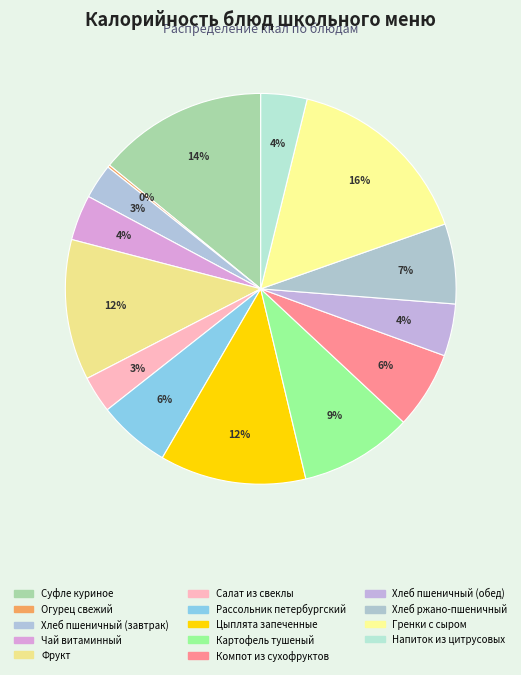

To the nearest percent, what portion does Салат из свеклы represent?

3%